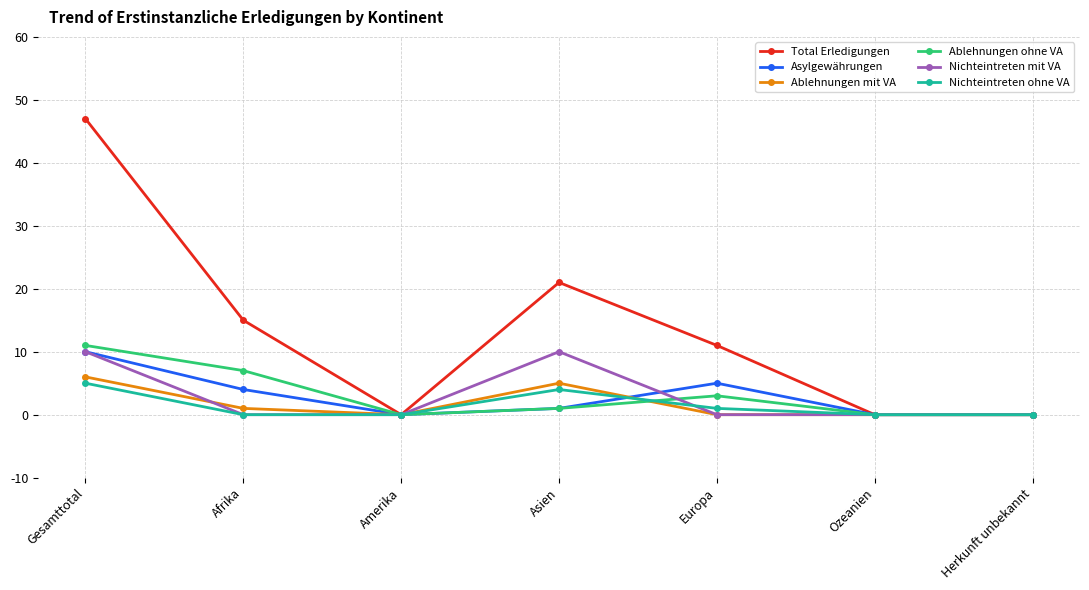

Is it true that Ablehnungen mit VA equals 0 at Ozeanien?

True